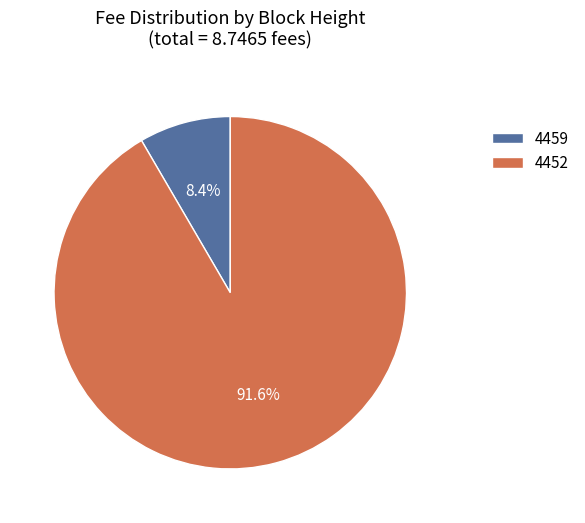

How many segments does this pie chart have?

2